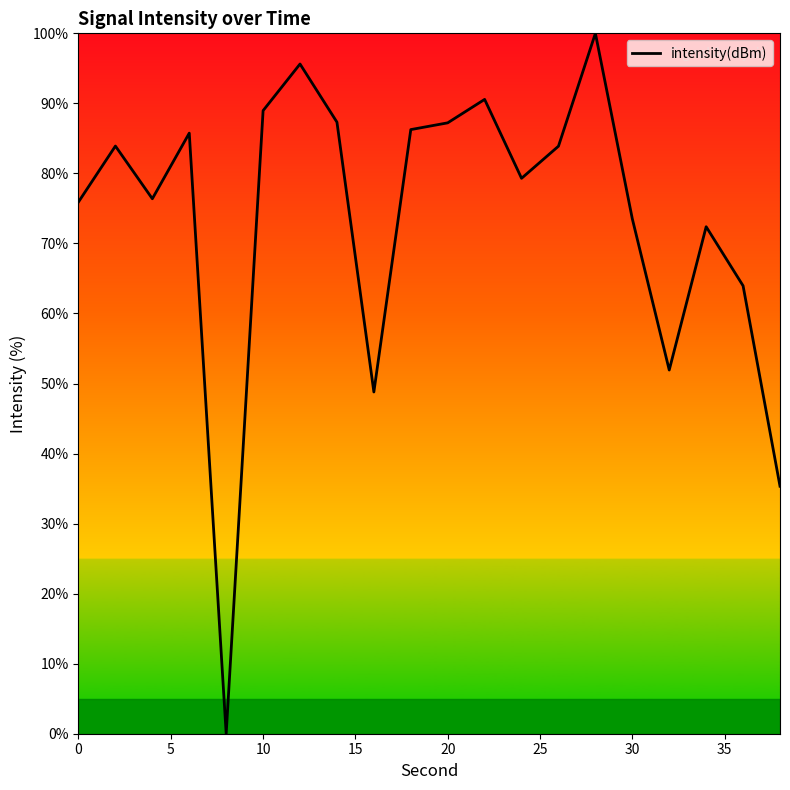

True or false: the data shows 41.2 at 20.

False